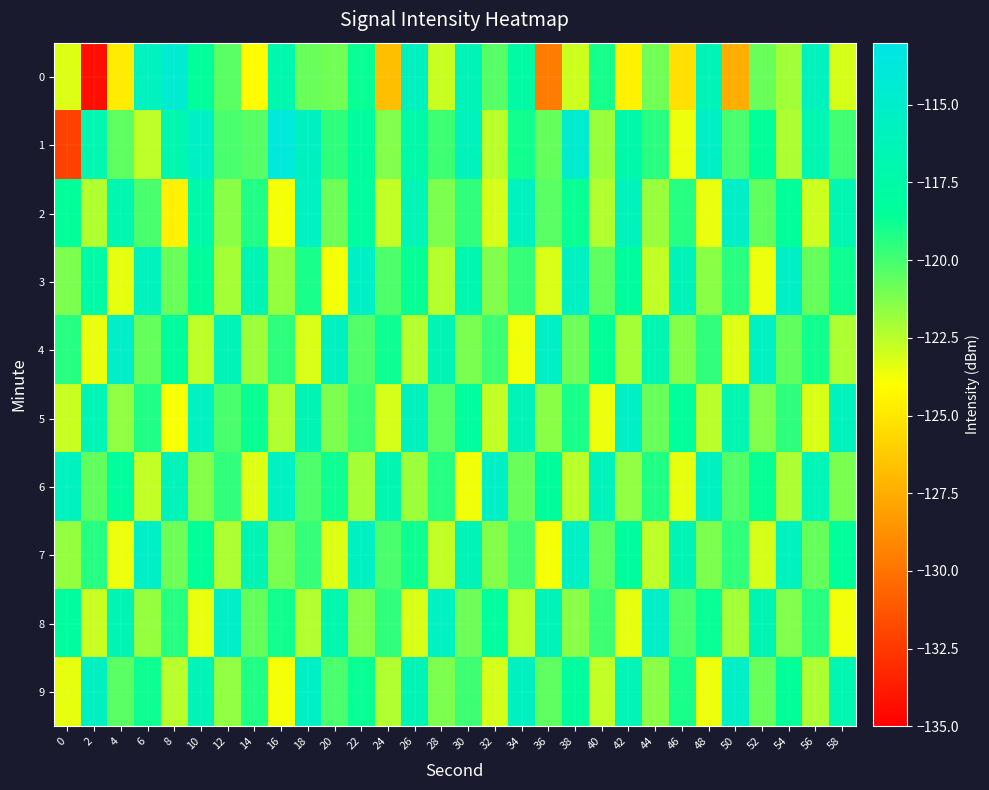

Reading left to right, list all the values displayed in this chart.

0: 0=-123.3	2=-134.4	4=-124.8	6=-115.8	8=-114.5	10=-118.4	12=-120.4	14=-124.1	16=-117.0	18=-120.8	20=-121.0	22=-118.7	24=-126.8	26=-115.7	28=-122.9	30=-116.3	32=-120.3	34=-117.7	36=-129.7	38=-122.9	40=-119.0	42=-124.6	44=-121.0	46=-125.4	48=-116.3	50=-127.5	52=-120.8	54=-121.9	56=-115.9	58=-123.1
1: 0=-132.1	2=-116.9	4=-120.5	6=-122.6	8=-116.8	10=-115.4	12=-120.1	14=-120.3	16=-113.8	18=-115.7	20=-119.5	22=-118.2	24=-121.3	26=-117.4	28=-119.8	30=-116.1	32=-122.5	34=-118.9	36=-120.7	38=-114.6	40=-121.8	42=-117.2	44=-119.4	46=-123.6	48=-115.3	50=-120.1	52=-118.5	54=-122.2	56=-116.7	58=-119.9
2: 0=-118.5	2=-122.3	4=-116.8	6=-120.1	8=-124.6	10=-117.3	12=-121.5	14=-119.2	16=-123.8	18=-115.5	20=-120.9	22=-118.1	24=-122.7	26=-116.4	28=-121.2	30=-119.6	32=-123.1	34=-115.8	36=-120.4	38=-118.7	40=-122.3	42=-116.1	44=-121.8	46=-119.3	48=-123.5	50=-115.2	52=-120.6	54=-118.4	56=-122.9	58=-116.7
3: 0=-121.2	2=-117.6	4=-123.4	6=-115.9	8=-120.8	10=-118.3	12=-122.1	14=-116.5	16=-121.7	18=-119.1	20=-123.8	22=-115.4	24=-120.2	26=-118.6	28=-122.4	30=-116.8	32=-121.3	34=-119.7	36=-123.2	38=-115.6	40=-120.5	42=-118.2	44=-122.7	46=-116.2	48=-121.5	50=-119.4	52=-123.6	54=-115.3	56=-120.7	58=-118.8
4: 0=-119.3	2=-123.5	4=-115.1	6=-120.7	8=-118.2	10=-122.6	12=-116.3	14=-121.9	16=-119.5	18=-123.2	20=-115.7	22=-120.3	24=-118.8	26=-122.4	28=-116.6	30=-121.1	32=-119.8	34=-123.7	36=-115.3	38=-120.9	40=-118.5	42=-122.1	44=-116.7	46=-121.4	48=-119.6	50=-123.3	52=-115.5	54=-120.6	56=-118.9	58=-122.2
5: 0=-122.8	2=-116.4	4=-121.6	6=-119.2	8=-123.9	10=-115.5	12=-120.1	14=-118.7	16=-122.3	18=-116.6	20=-121.2	22=-119.8	24=-123.1	26=-115.7	28=-120.4	30=-118.1	32=-122.7	34=-116.3	36=-121.5	38=-119.1	40=-123.6	42=-115.2	44=-120.8	46=-118.4	48=-122.5	50=-116.7	52=-121.3	54=-119.5	56=-123.2	58=-115.9
6: 0=-115.8	2=-120.6	4=-118.1	6=-122.7	8=-116.2	10=-121.4	12=-119.6	14=-123.3	16=-115.5	18=-120.2	20=-118.8	22=-122.1	24=-116.7	26=-121.9	28=-119.3	30=-123.7	32=-115.4	34=-120.8	36=-118.3	38=-122.5	40=-116.1	42=-121.6	44=-119.2	46=-123.4	48=-115.7	50=-120.3	52=-118.6	54=-122.2	56=-116.4	58=-121.1
7: 0=-121.7	2=-119.3	4=-123.6	6=-115.2	8=-120.9	10=-118.5	12=-122.2	14=-116.6	16=-121.1	18=-119.7	20=-123.3	22=-115.6	24=-120.1	26=-118.8	28=-122.7	30=-116.3	32=-121.4	34=-119.9	36=-123.8	38=-115.4	40=-120.5	42=-118.2	44=-122.6	46=-116.5	48=-121.2	50=-119.6	52=-123.1	54=-115.8	56=-120.7	58=-118.4
8: 0=-118.2	2=-122.8	4=-116.5	6=-121.7	8=-119.3	10=-123.5	12=-115.1	14=-120.7	16=-118.9	18=-122.3	20=-116.8	22=-121.4	24=-119.6	26=-123.2	28=-115.5	30=-120.9	32=-118.1	34=-122.6	36=-116.2	38=-121.5	40=-119.8	42=-123.4	44=-115.3	46=-120.2	48=-118.7	50=-122.1	52=-116.6	54=-121.3	56=-119.4	58=-123.7
9: 0=-123.4	2=-115.6	4=-120.4	6=-118.8	8=-122.5	10=-116.3	12=-121.6	14=-119.2	16=-123.8	18=-115.4	20=-120.1	22=-118.7	24=-122.3	26=-116.6	28=-121.2	30=-119.8	32=-123.1	34=-115.7	36=-120.5	38=-118.2	40=-122.7	42=-116.4	44=-121.5	46=-119.1	48=-123.6	50=-115.2	52=-120.8	54=-118.5	56=-122.2	58=-116.7